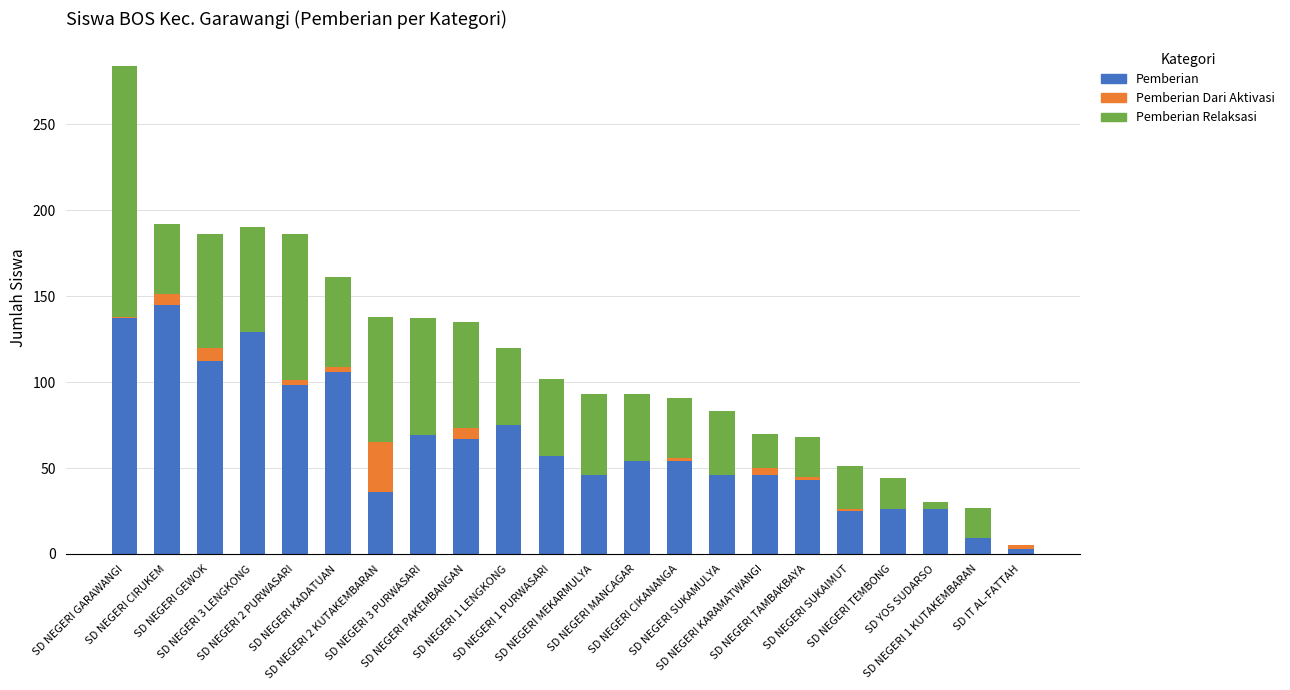

What is the maximum value for Pemberian?

145